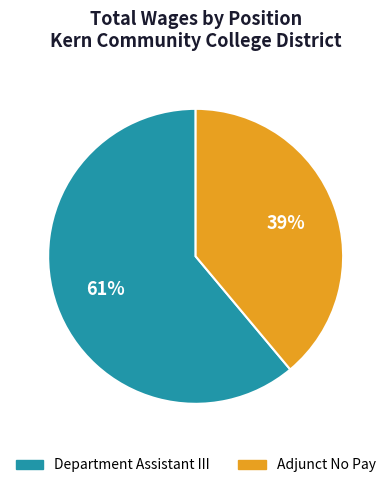

Rank the categories by value from highest to lowest.

Department Assistant III, Adjunct No Pay